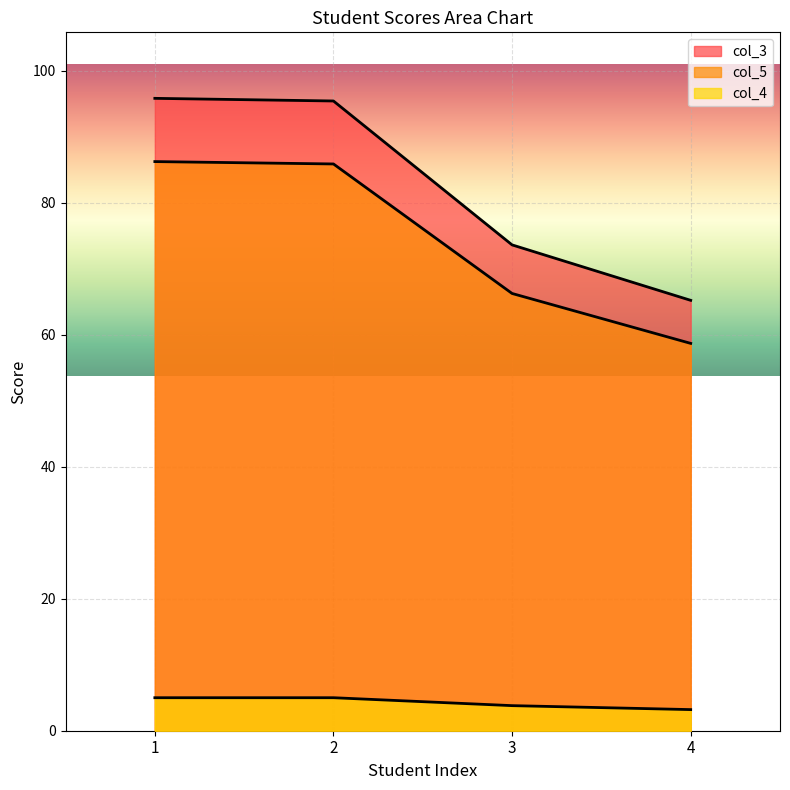

How many lines are shown in the chart?

3